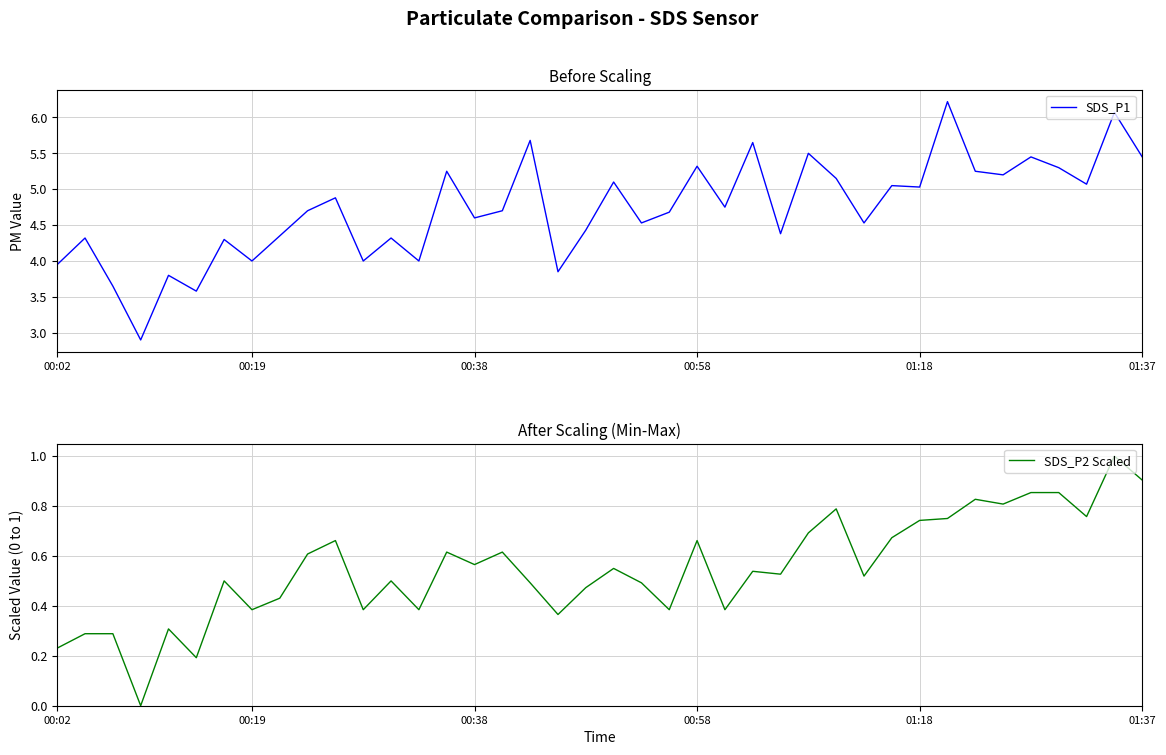

True or false: SDS_P2 Scaled and SDS_P1 intersect in this chart.

False